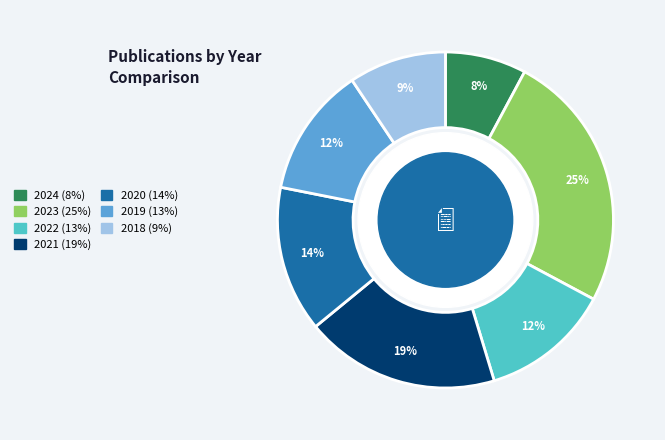

Which has a higher value, 2020 or 2019?

2020